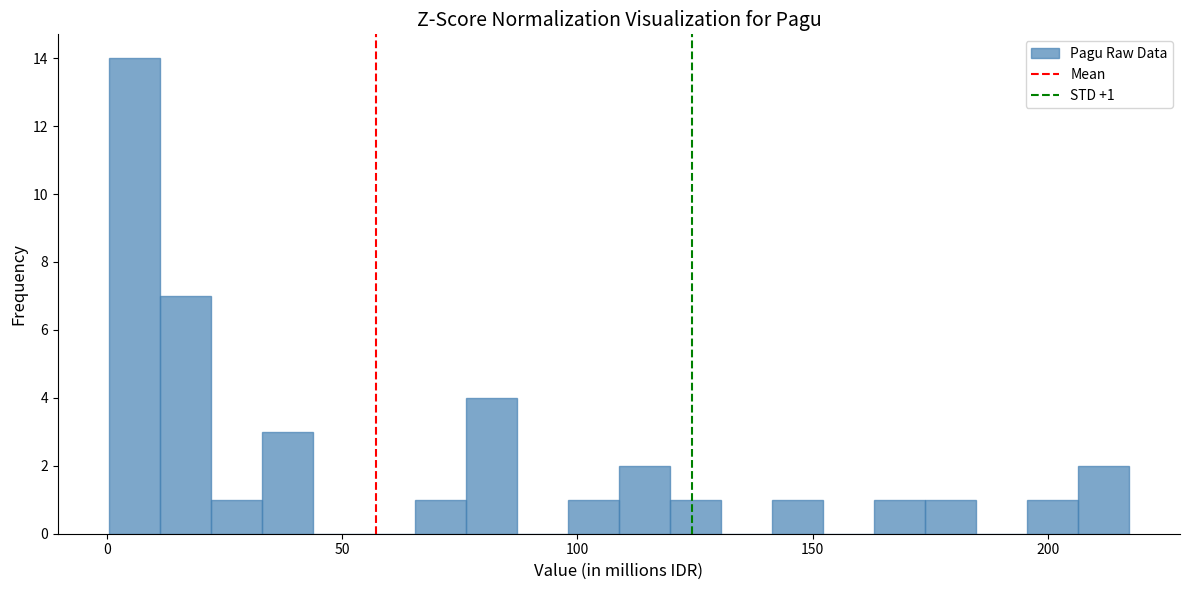

Around what value on the x-axis is the tallest bar? Give the approximate position of its centre, as read against the axis.

5